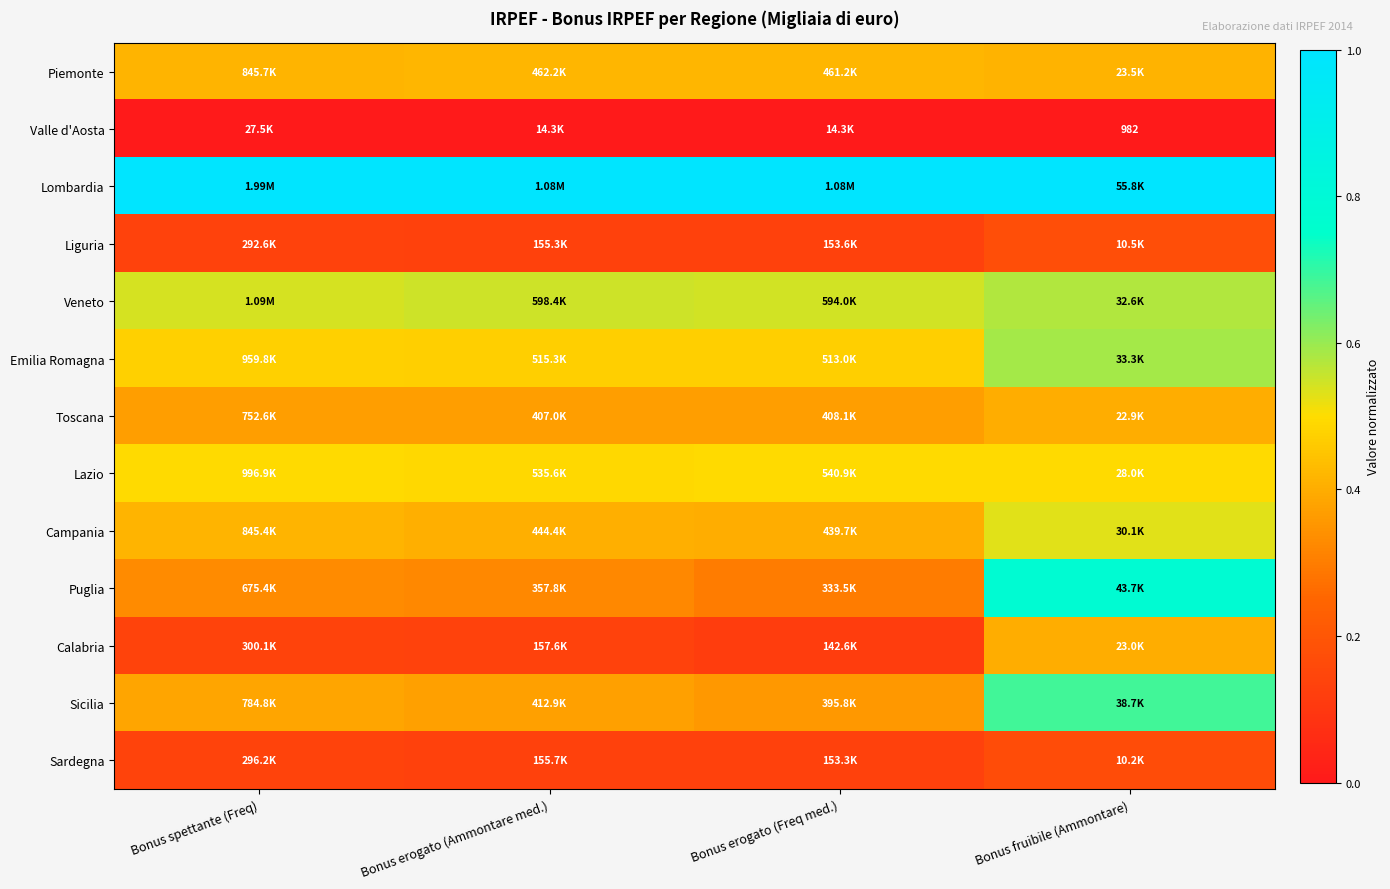

What is the sum of the Sardegna values at Bonus erogato (Ammontare med.) and Bonus erogato (Freq med.)?

0.3